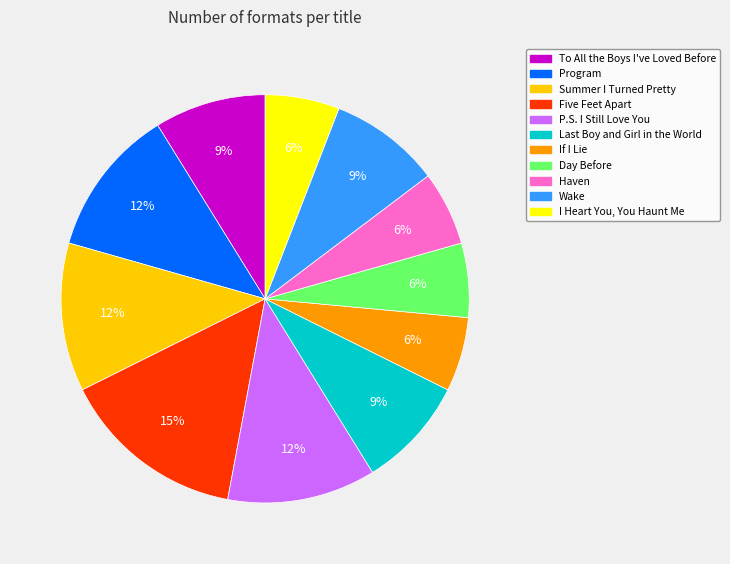

To the nearest percent, what portion does To All the Boys I've Loved Before represent?

9%